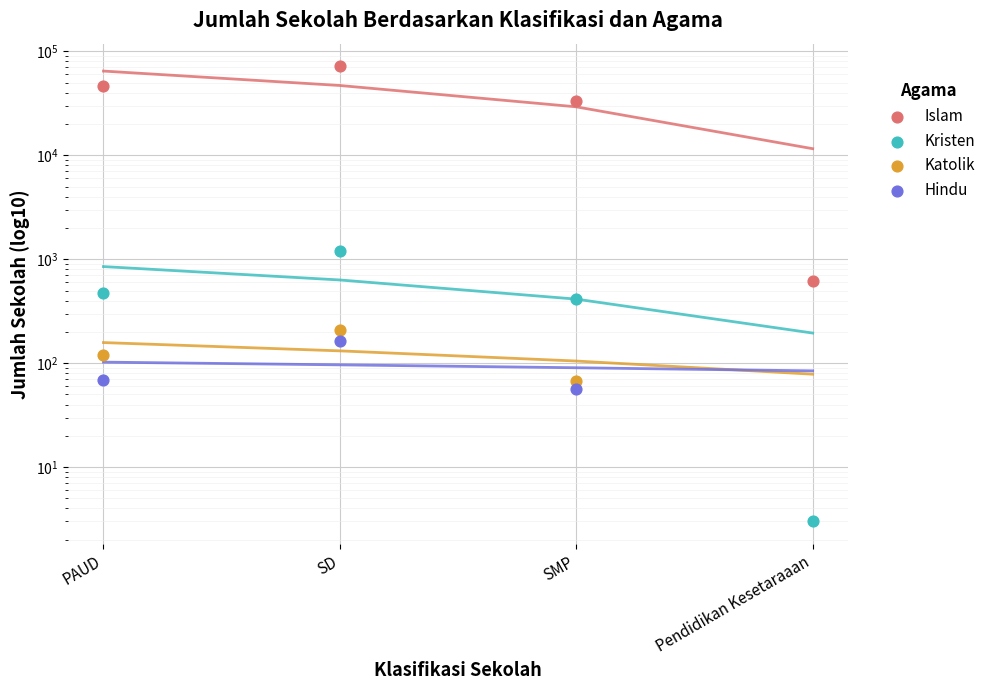

Which series contains the highest Y value?

Islam